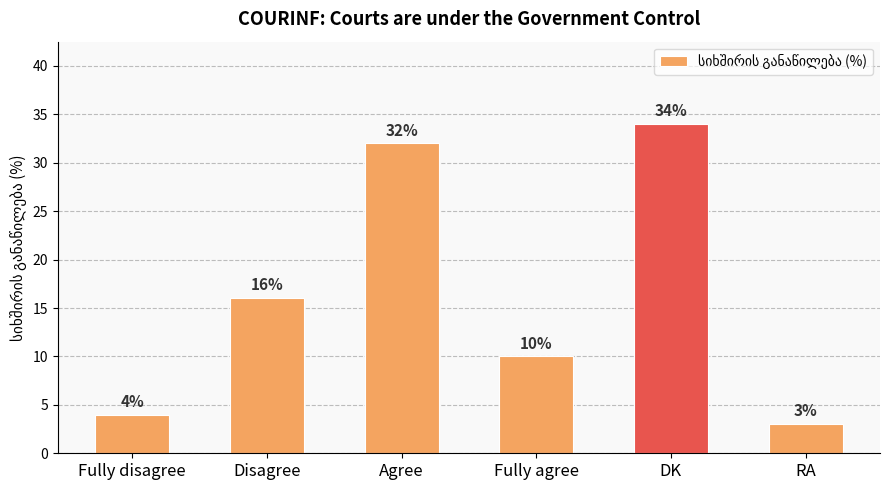

What is the ratio of the value at DK to the value at Disagree?

2.1